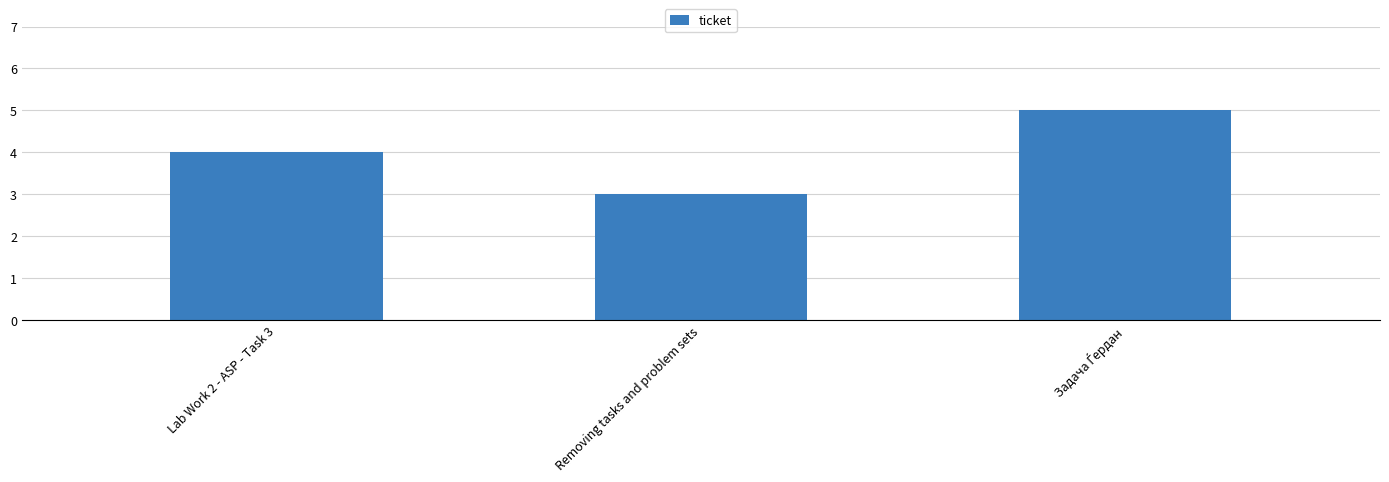

The value at Lab Work 2 - ASP - Task 3 is 5. True or false?

False